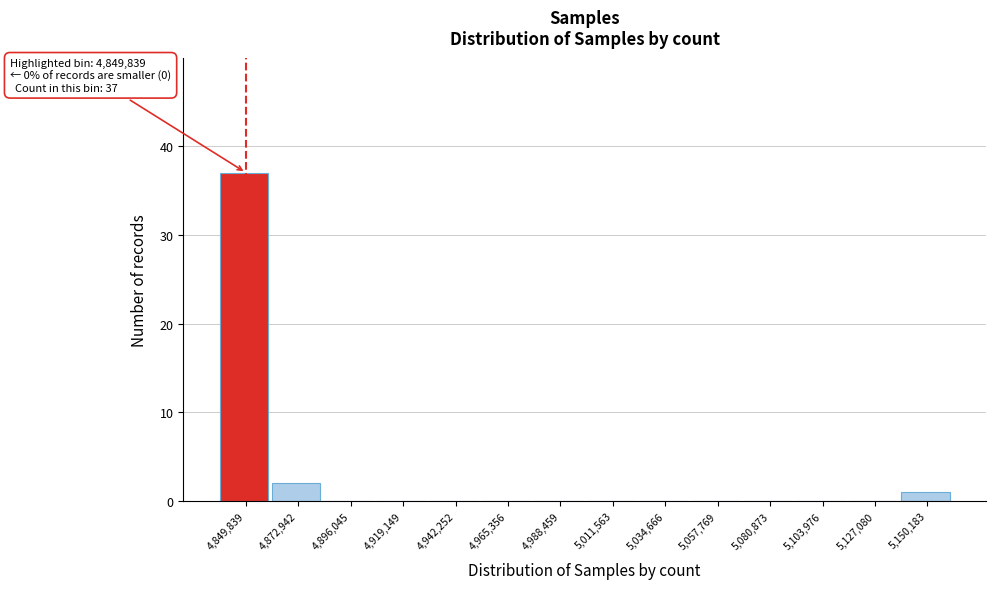

Reading right to left, extract all data points from this chart.

5,150,183=1	5,127,080=0	5,103,976=0	5,080,873=0	5,057,769=0	5,034,666=0	5,011,563=0	4,988,459=0	4,965,356=0	4,942,252=0	4,919,149=0	4,896,045=0	4,872,942=2	4,849,839=37